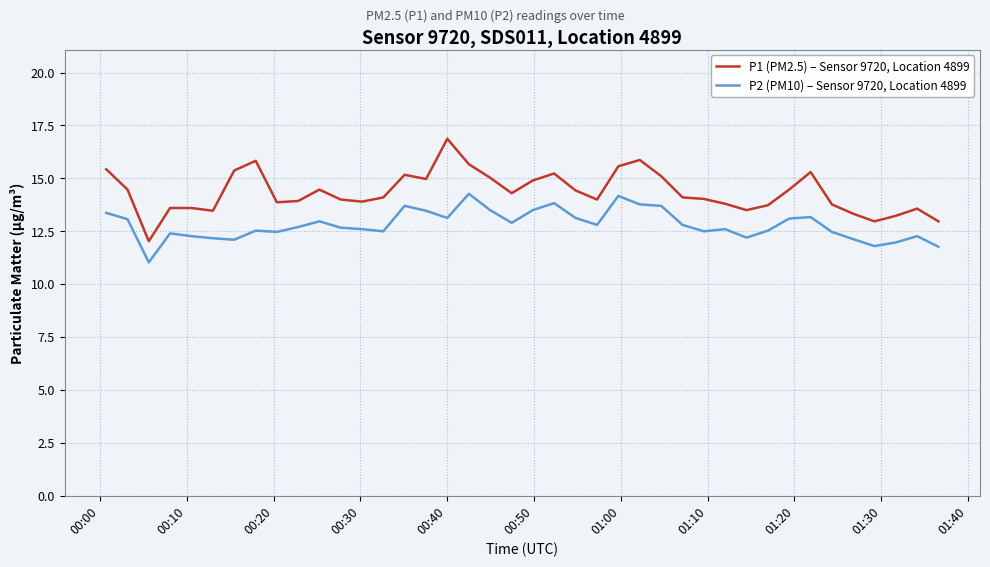

True or false: P2 (PM10) – Sensor 9720, Location 4899 and P1 (PM2.5) – Sensor 9720, Location 4899 intersect in this chart.

False